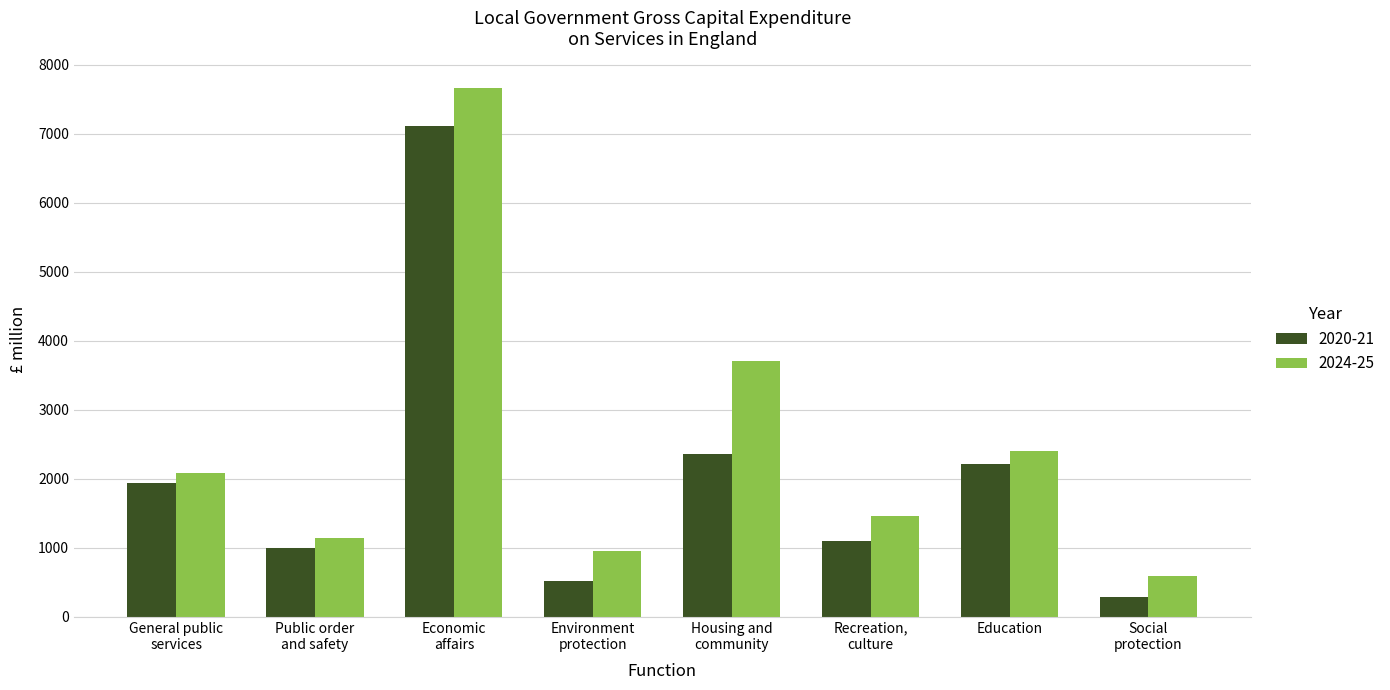

True or false: 2020-21 has a value of 285 at Social
protection.

True